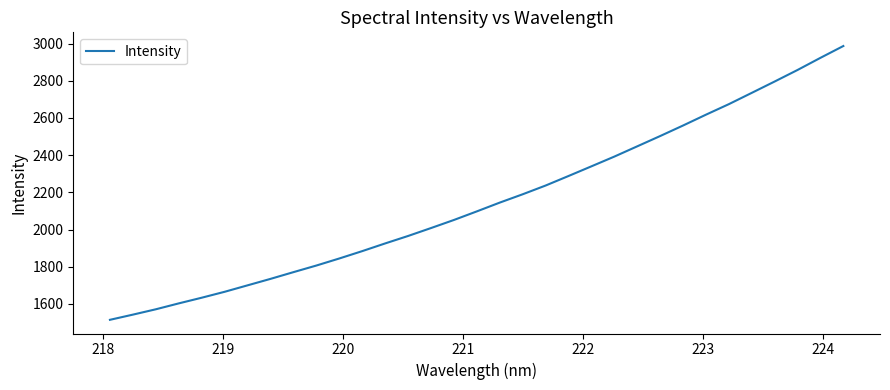

What is the maximum value shown in the chart?

2987.2